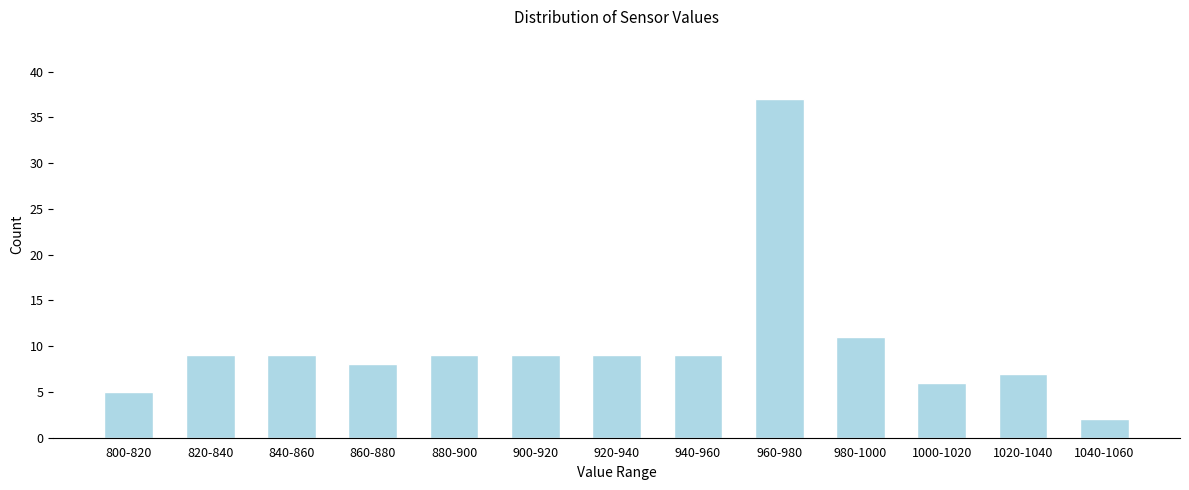

Reading right to left, what are all the values shown in this chart?

1040-1060=2	1020-1040=7	1000-1020=6	980-1000=11	960-980=37	940-960=9	920-940=9	900-920=9	880-900=9	860-880=8	840-860=9	820-840=9	800-820=5